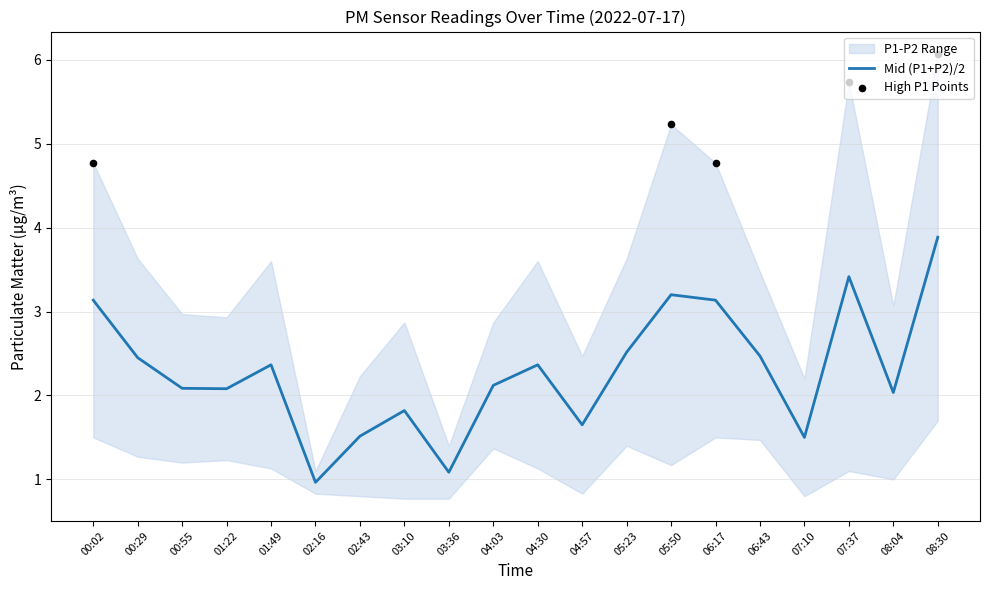

Which has a higher value, 03:36 or 00:29?

00:29